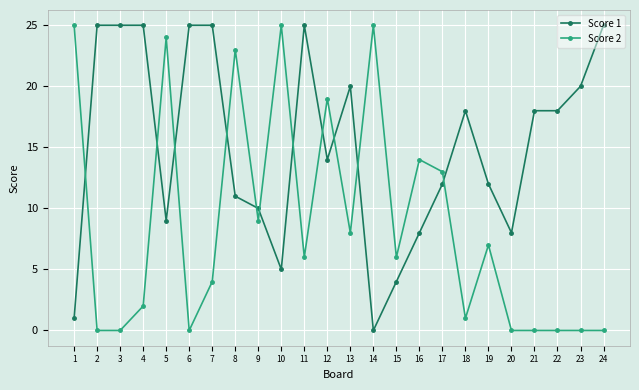

Which series has the largest total across all categories?

Score 1